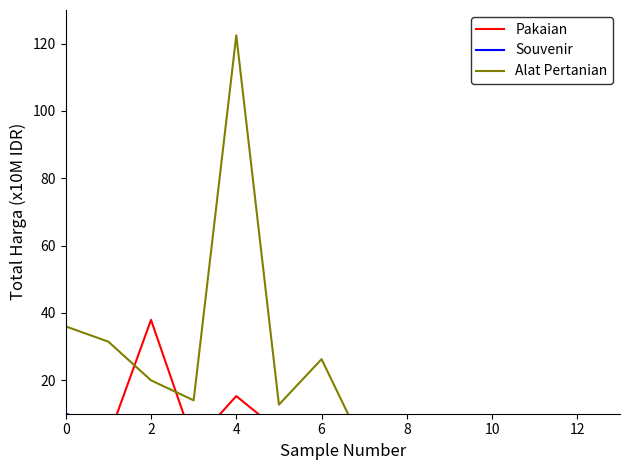

The Souvenir series shows 0.0 at 9. True or false?

True